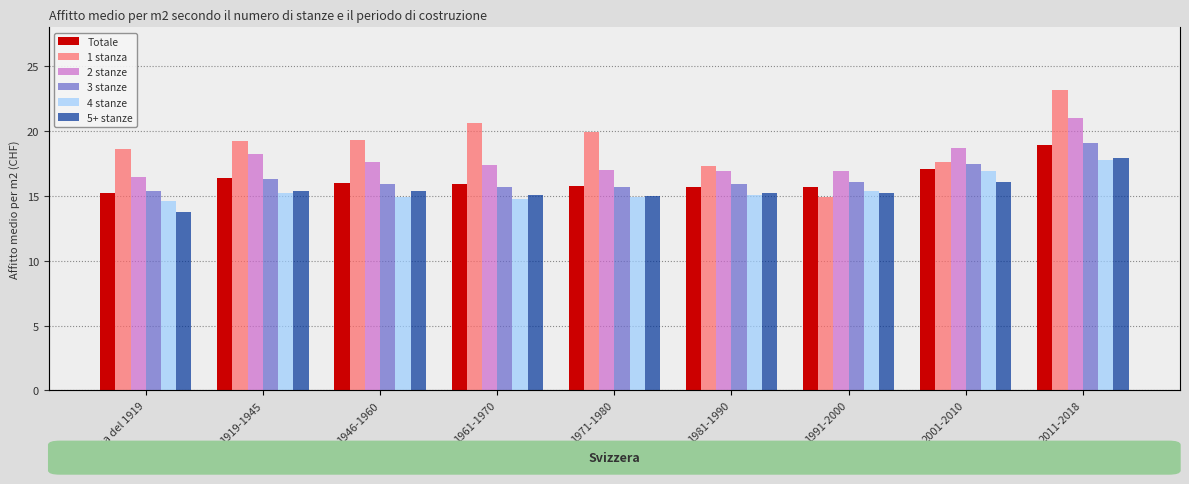

What are all the series names shown in the legend?

Totale, 1 stanza, 2 stanze, 3 stanze, 4 stanze, 5+ stanze